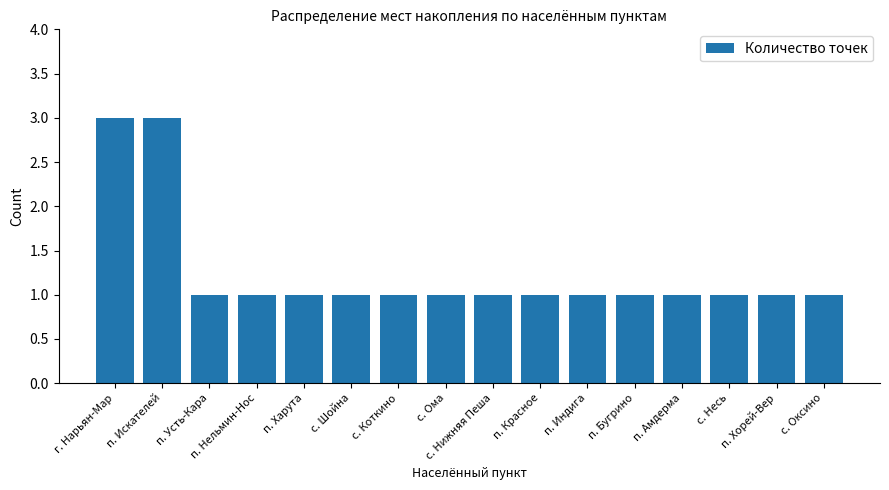

What is the sum of all values?

20